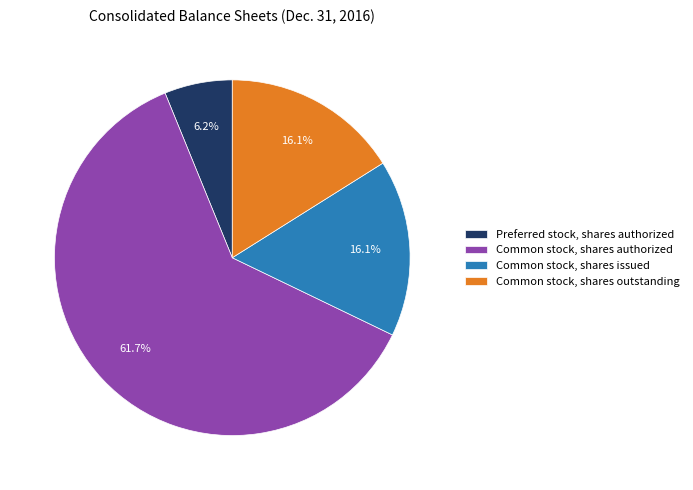

How many slices are in this pie chart?

4